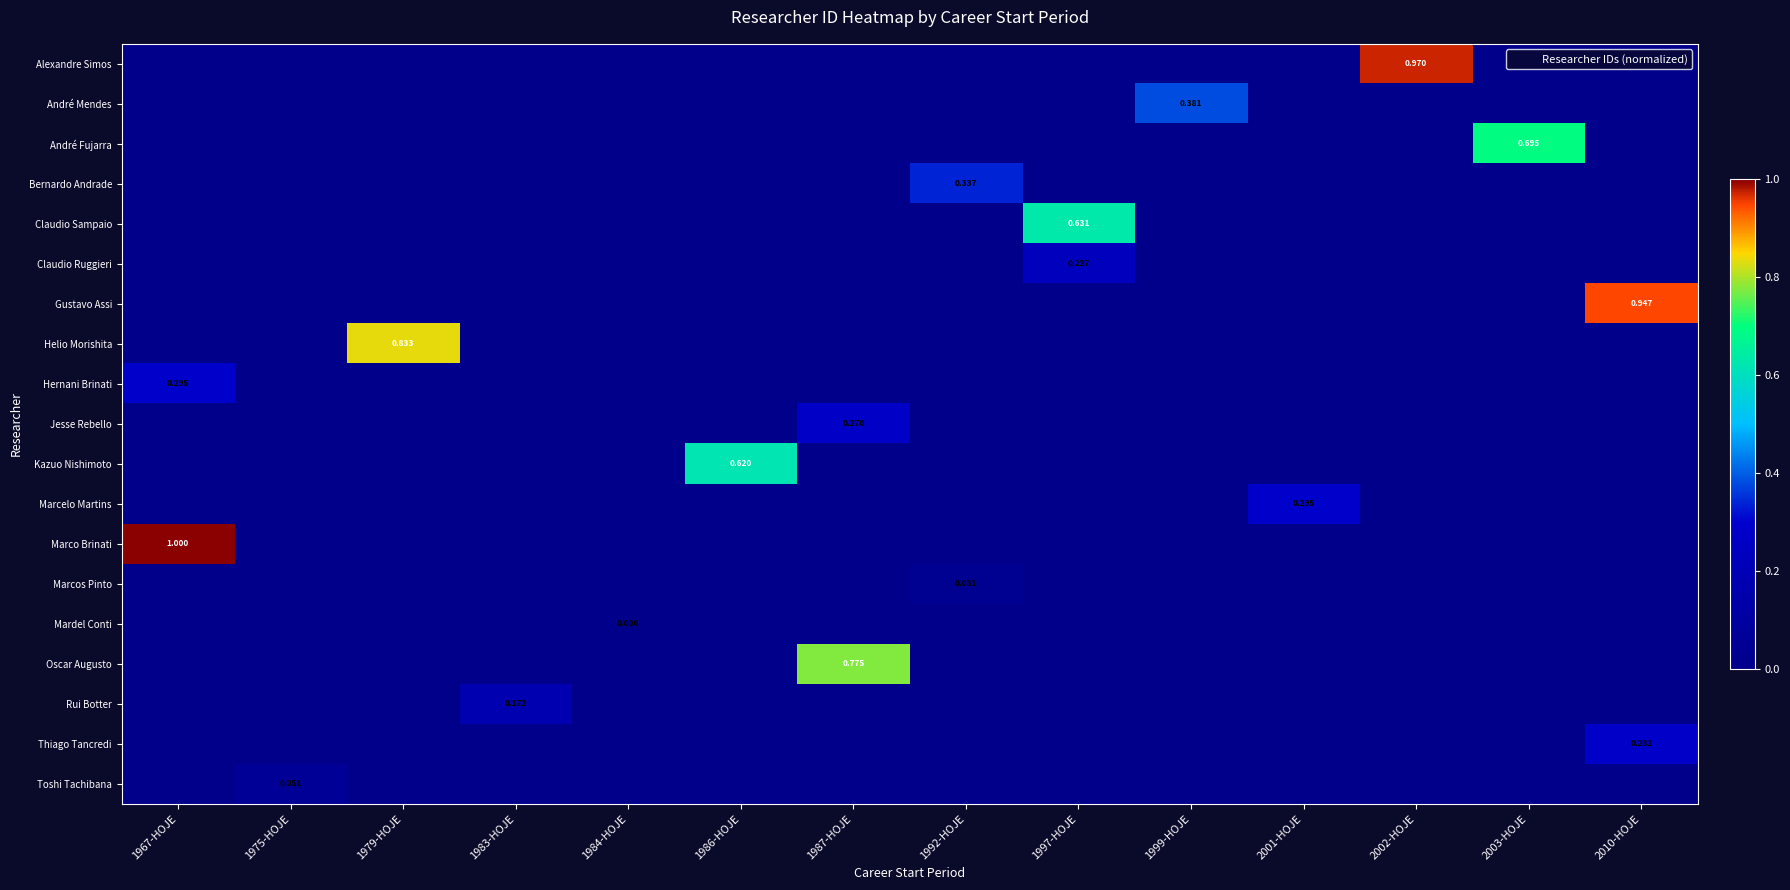

What is the greatest value displayed?

1.0